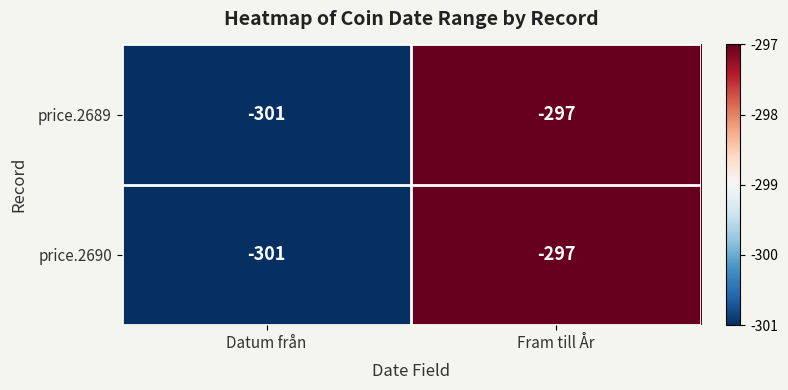

Reading left to right, list all the values displayed in this chart.

price.2689: -301	-297
price.2690: -301	-297